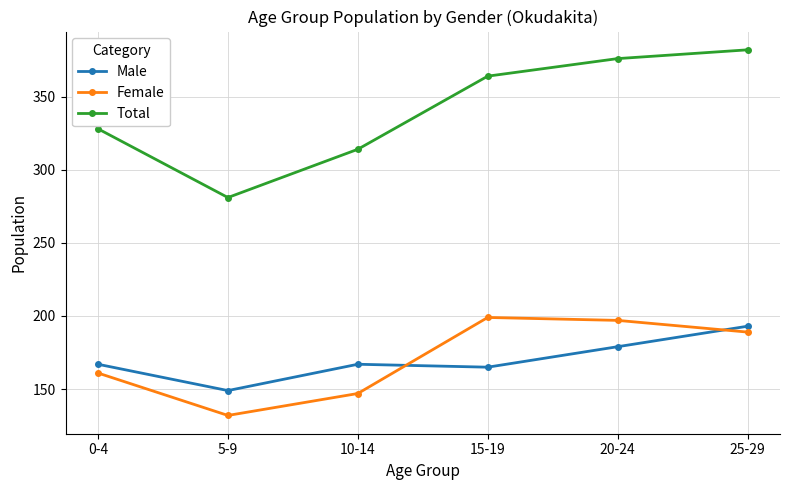

Rank the series by their maximum value, from lowest to highest.

Male, Female, Total